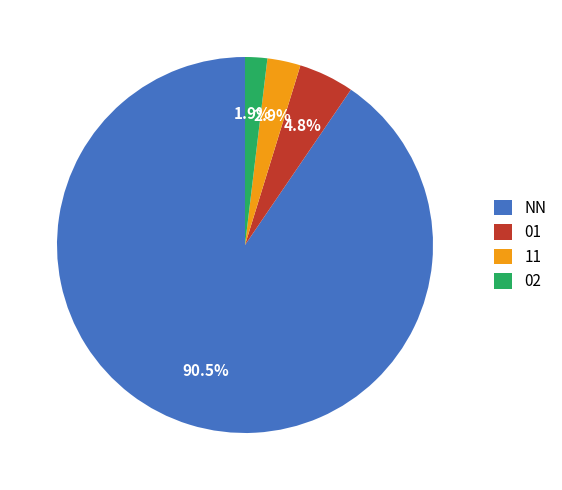

Is there any slice that represents more than half of the pie?

Yes